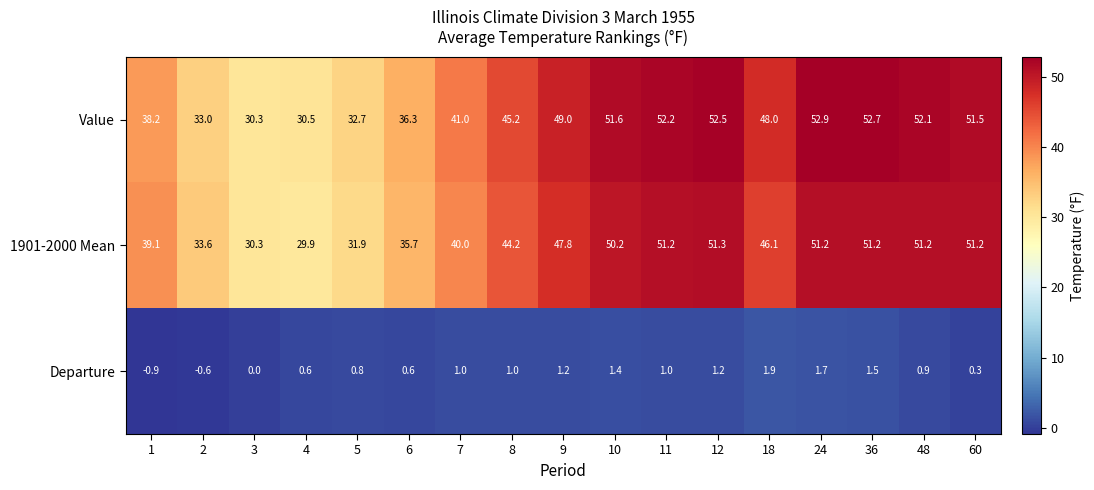

Read the 1901-2000 Mean value at 11.

51.2